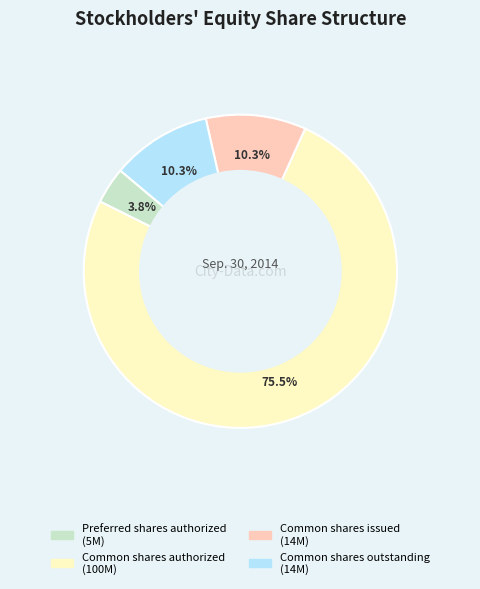

Which category accounts for the majority?

Common shares authorized